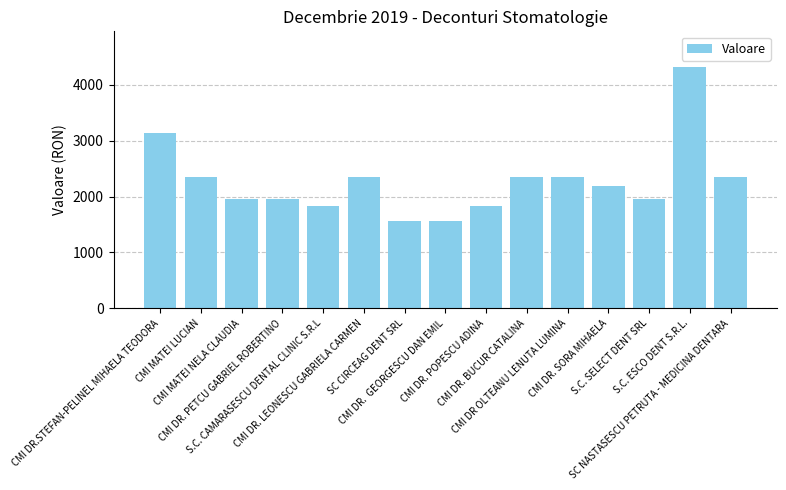

What is the value of the 6th bar from the left?

2348.4